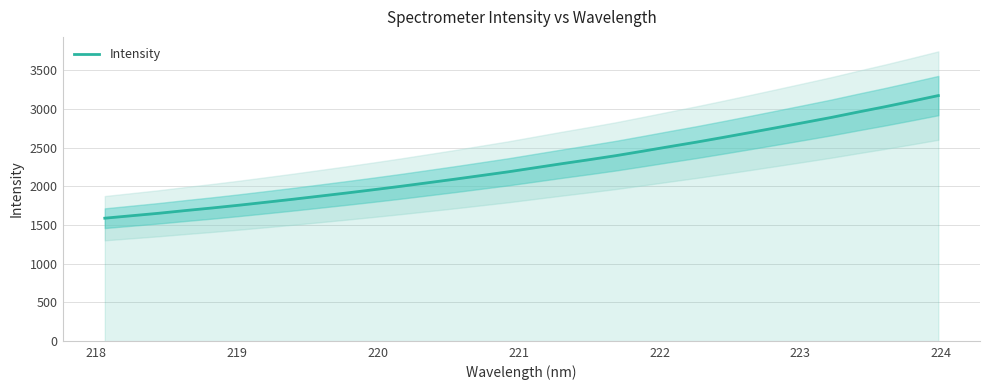

How many data points are less than 2239?

16